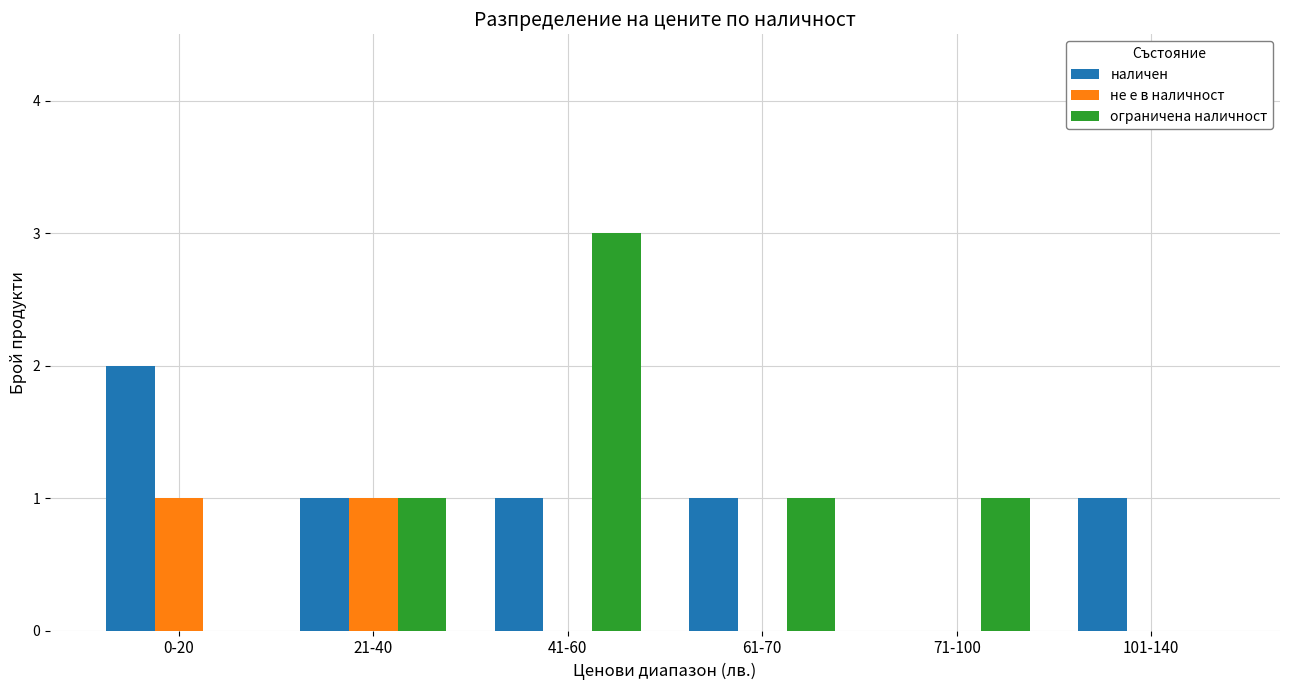

How many не е в наличност values are between 0 and 1?

6